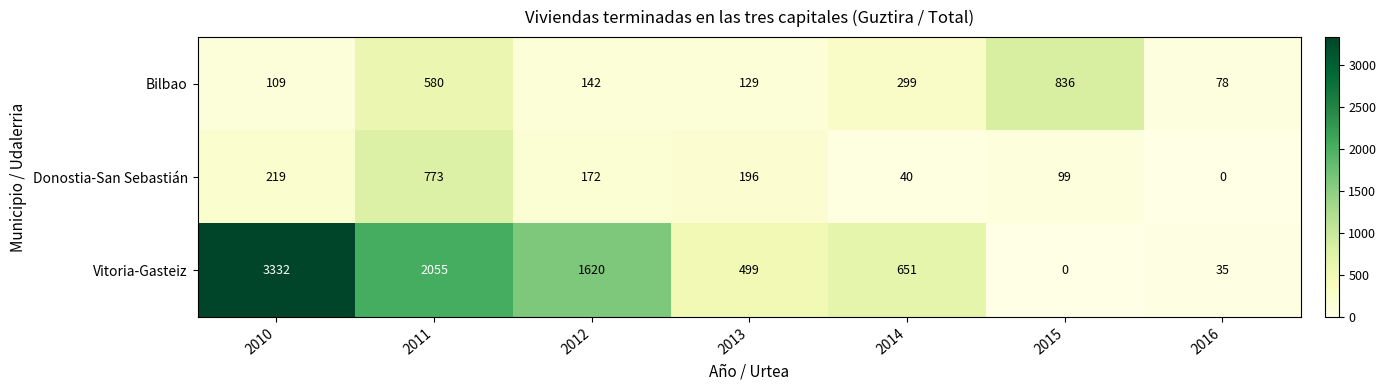

At which label is Bilbao closest to 457?

2011